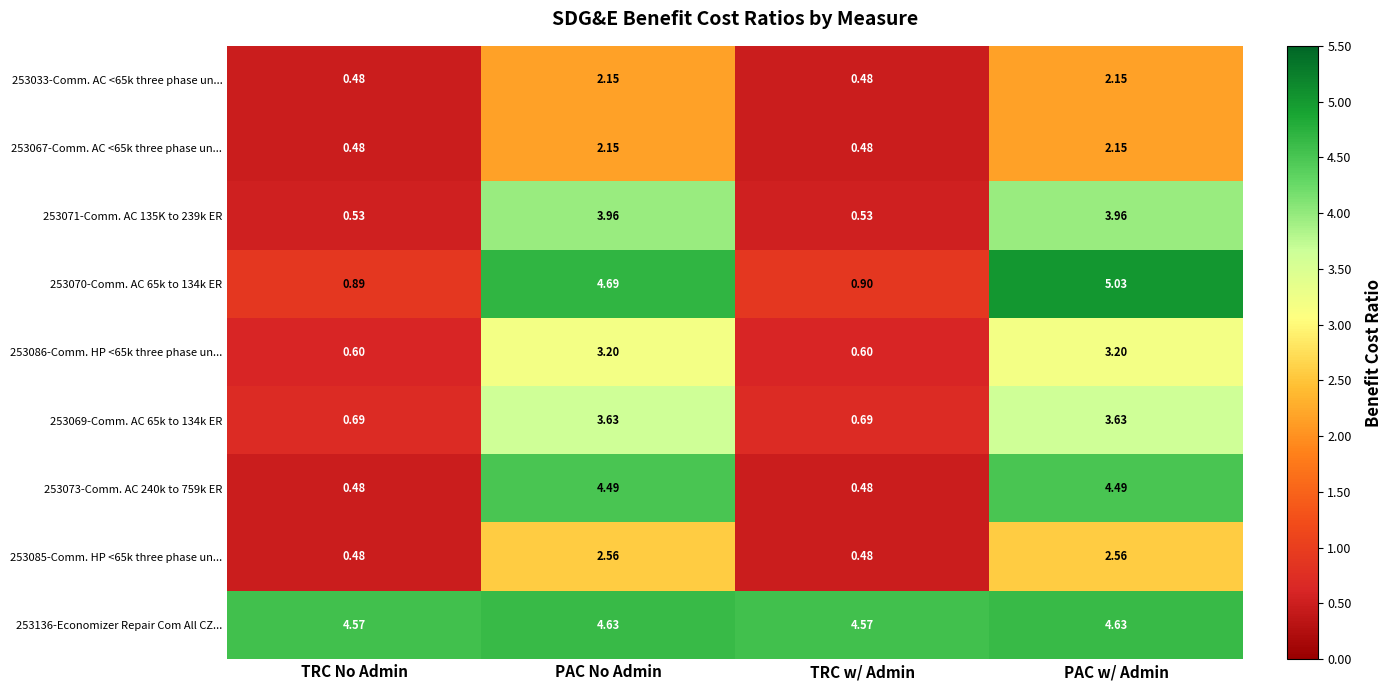

What is the difference between the highest and lowest values at TRC w/ Admin?

4.1